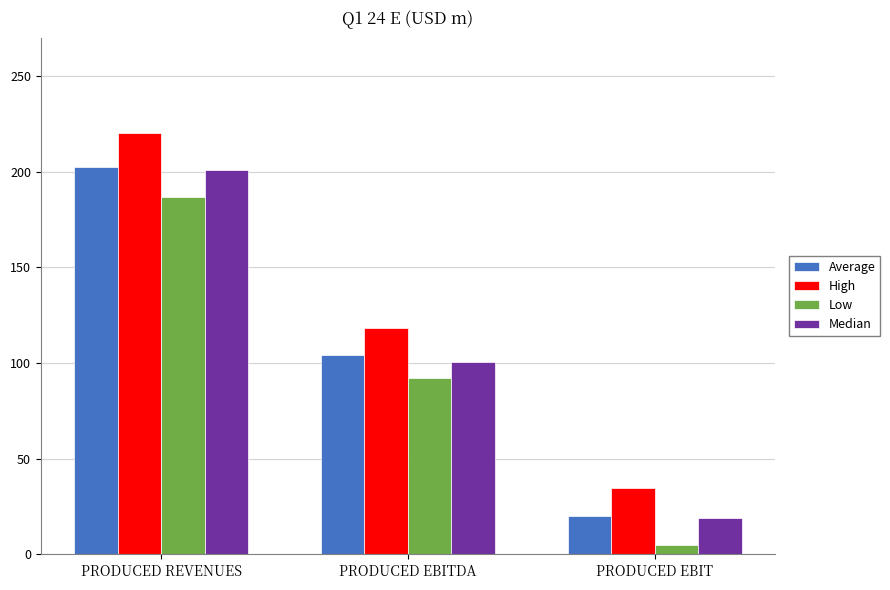

Is the value of Average at PRODUCED REVENUES greater than the value of Median at PRODUCED EBIT?

Yes